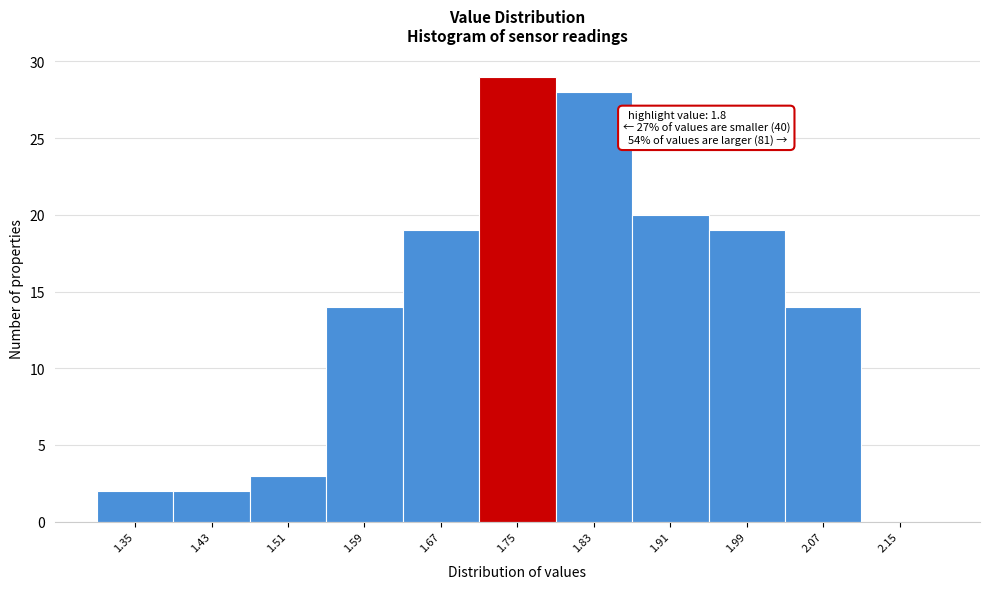

Reading left to right, extract all data points from this chart.

1.35=2	1.43=2	1.51=3	1.59=14	1.67=19	1.75=29	1.83=28	1.91=20	1.99=19	2.07=14	2.15=0